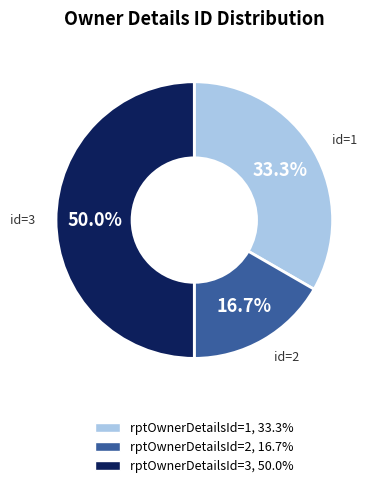

Which slice is the smallest?

rptOwnerDetailsId=2, 16.7%